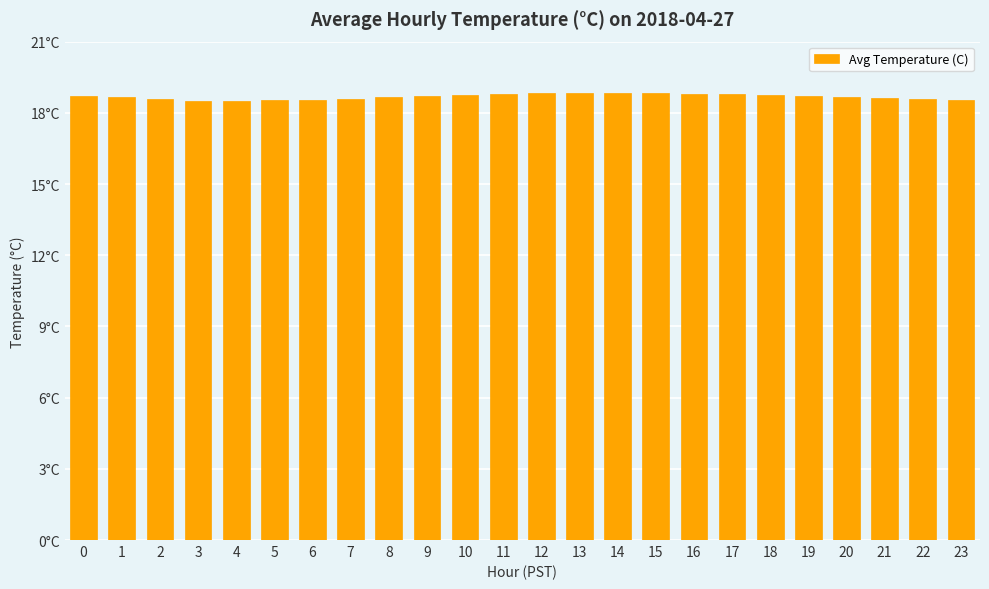

Is it true that the value at 3 is 18.5?

True